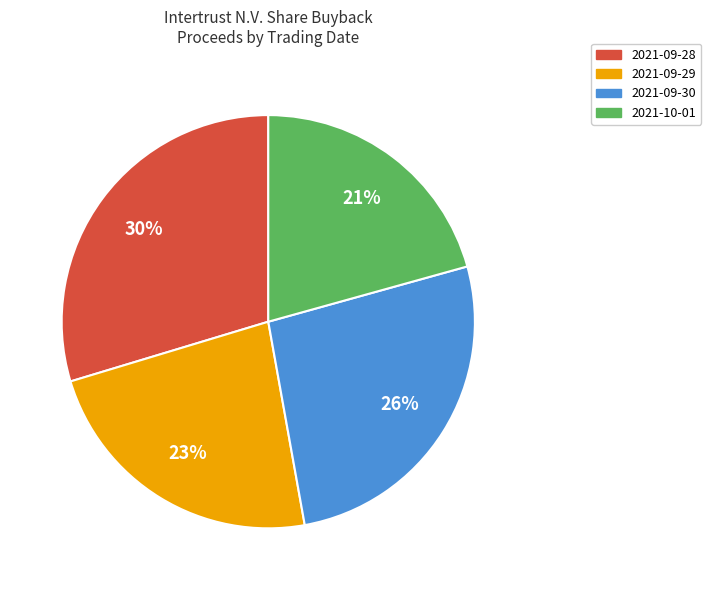

How many segments does this pie chart have?

4